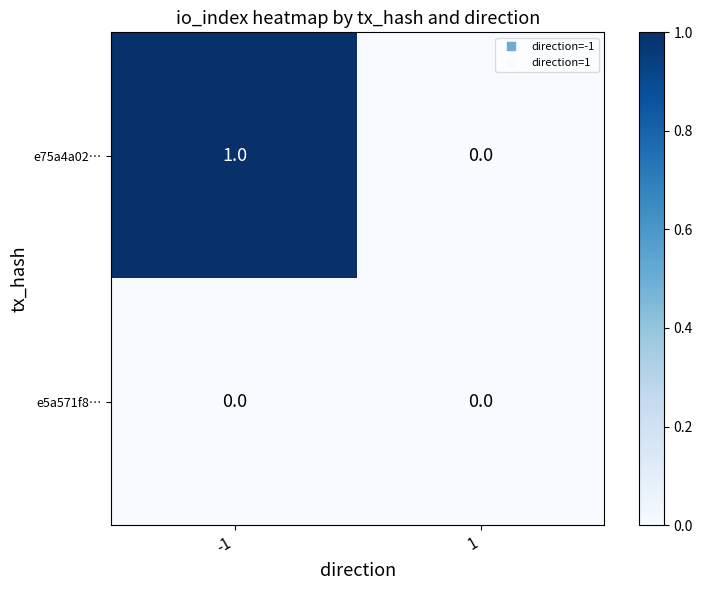

True or false: e75a4a02… has a value of 0 at 1.

True